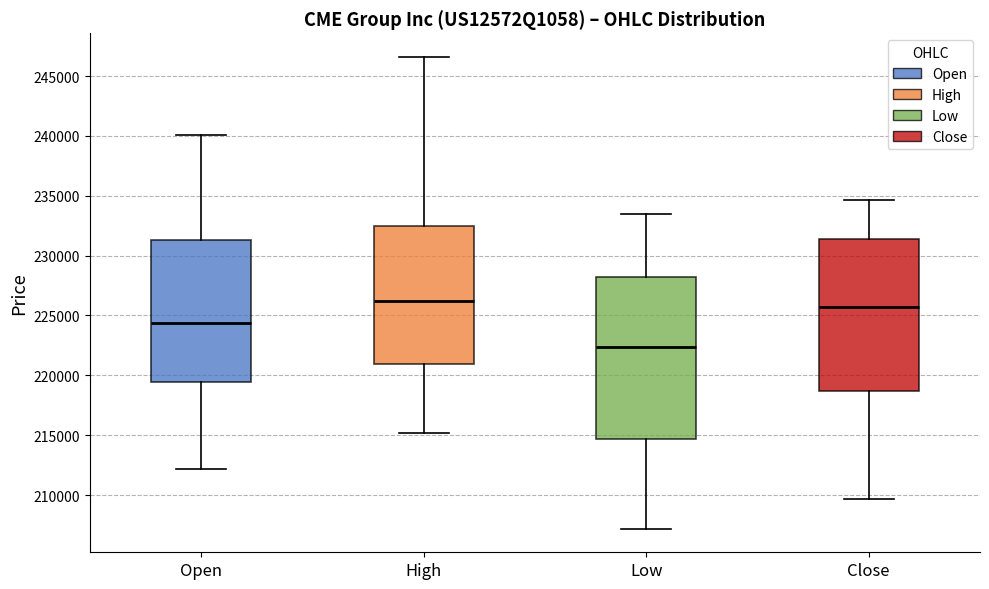

Reading left to right, transcribe this box plot: for each box, give where its median line is, the range the box spans, and where its two whiskers end, as read against the y-axis. The values are not printed on the chart, so give them approximately, as read against the axis.

Open: median 224500, box 219500 to 231500, whiskers 212000 to 240000
High: median 226000, box 221000 to 232500, whiskers 215000 to 246500
Low: median 222500, box 214500 to 228000, whiskers 207000 to 233500
Close: median 225500, box 218500 to 231500, whiskers 209500 to 234500